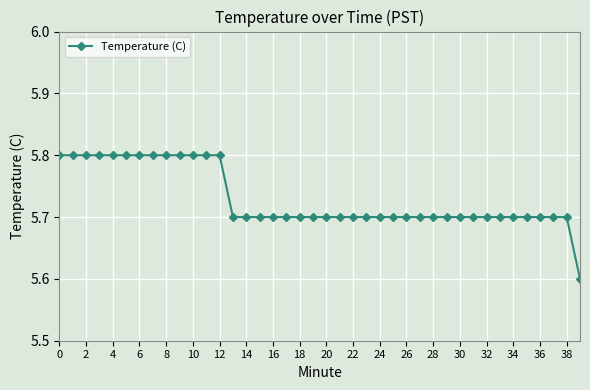

Reading right to left, list all the values displayed in this chart.

5.6	5.7	5.7	5.7	5.7	5.7	5.7	5.7	5.7	5.7	5.7	5.7	5.7	5.7	5.7	5.7	5.7	5.7	5.7	5.7	5.7	5.7	5.7	5.7	5.7	5.7	5.7	5.8	5.8	5.8	5.8	5.8	5.8	5.8	5.8	5.8	5.8	5.8	5.8	5.8